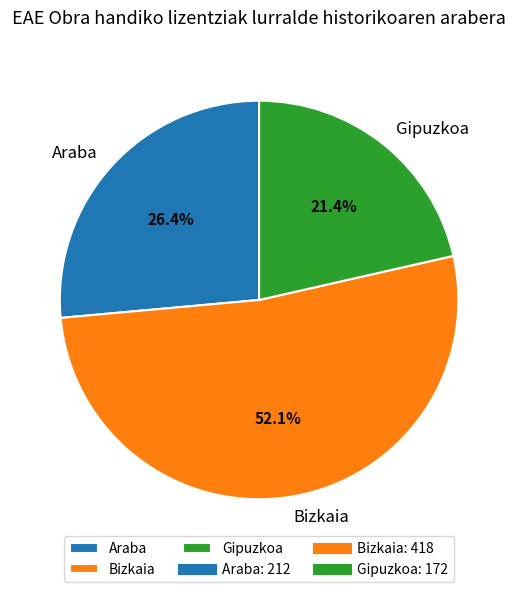

To the nearest percent, what portion does Bizkaia represent?

52%